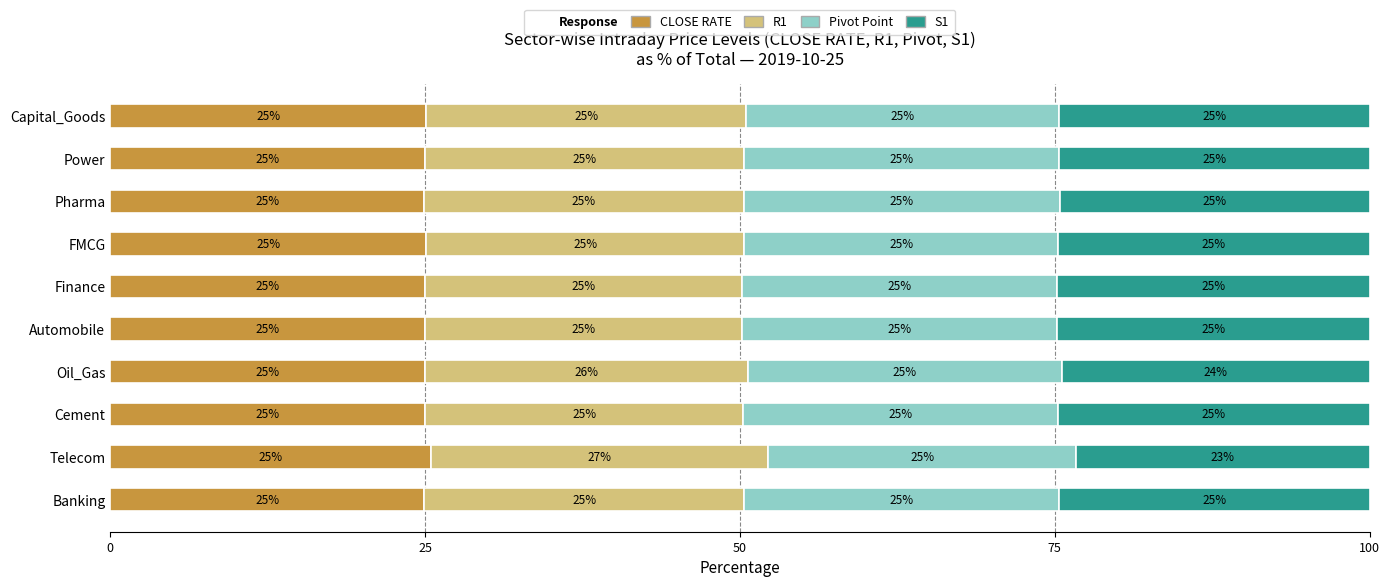

What is the minimum value for CLOSE RATE?

24.9